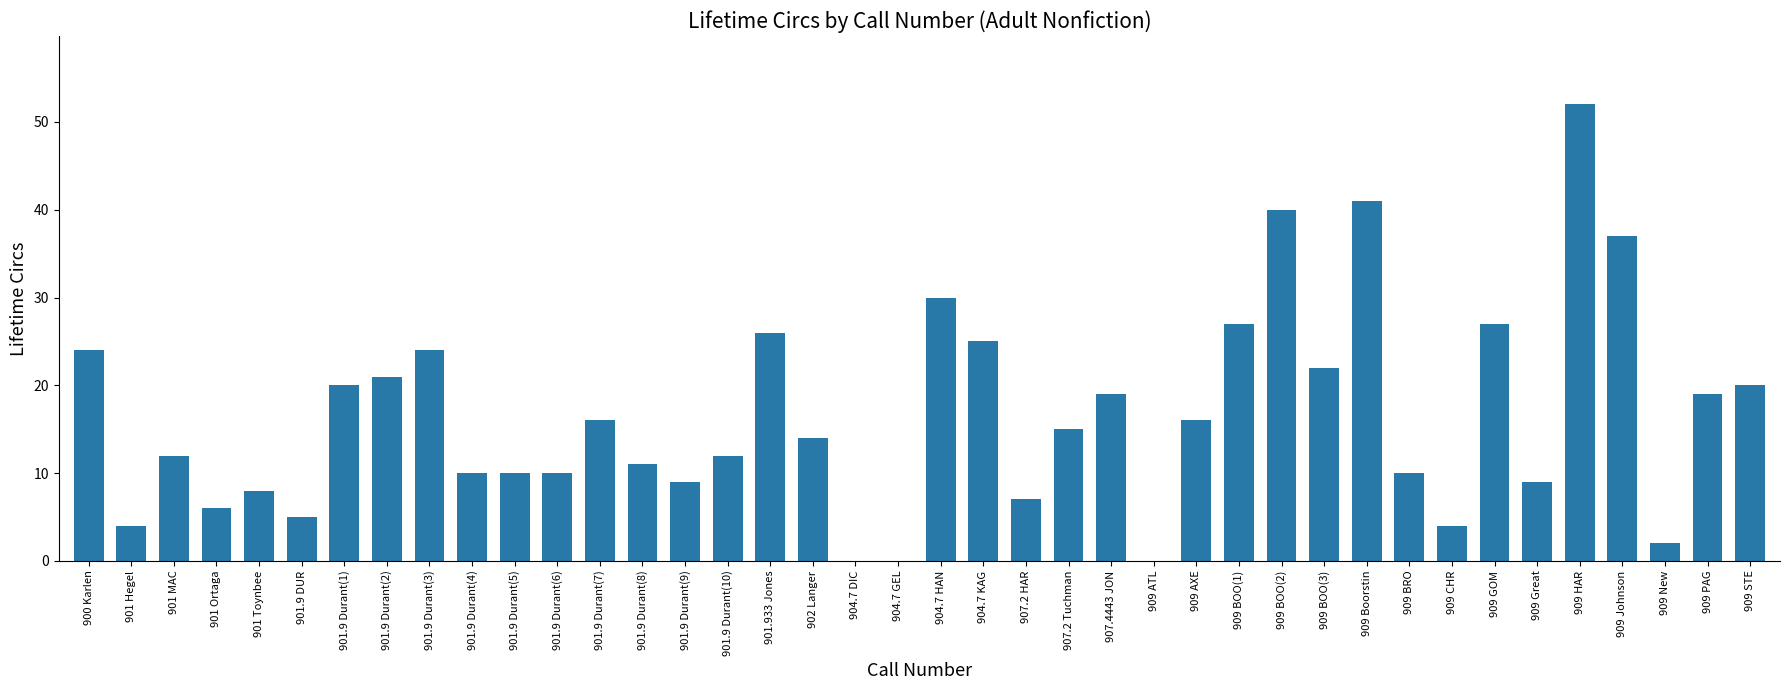

Which has a higher value, 909 STE or 904.7 HAN?

904.7 HAN